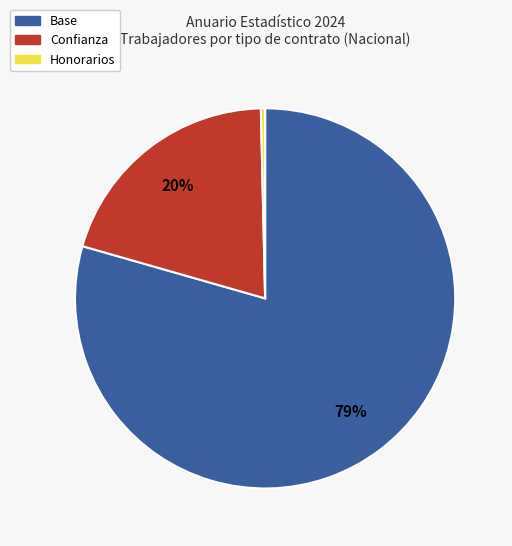

Which has a higher value, Base or Honorarios?

Base